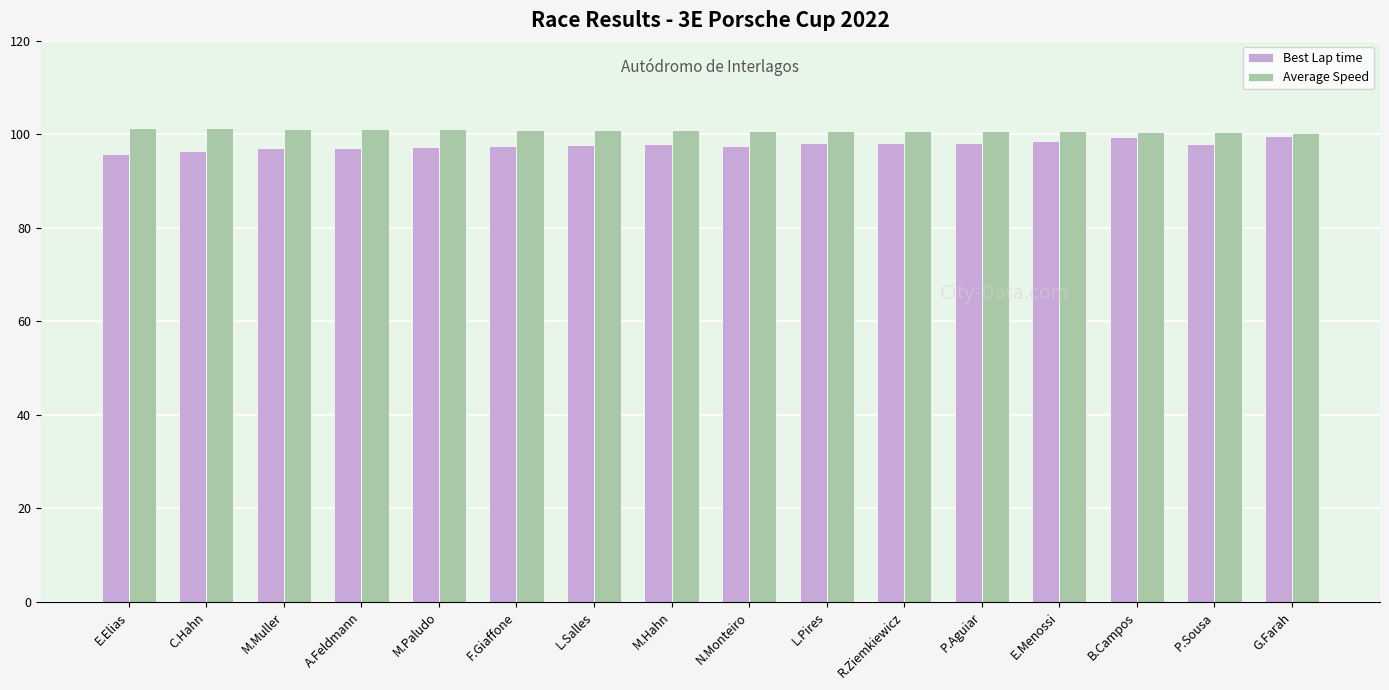

At how many categories does at least one series exceed 97?

16